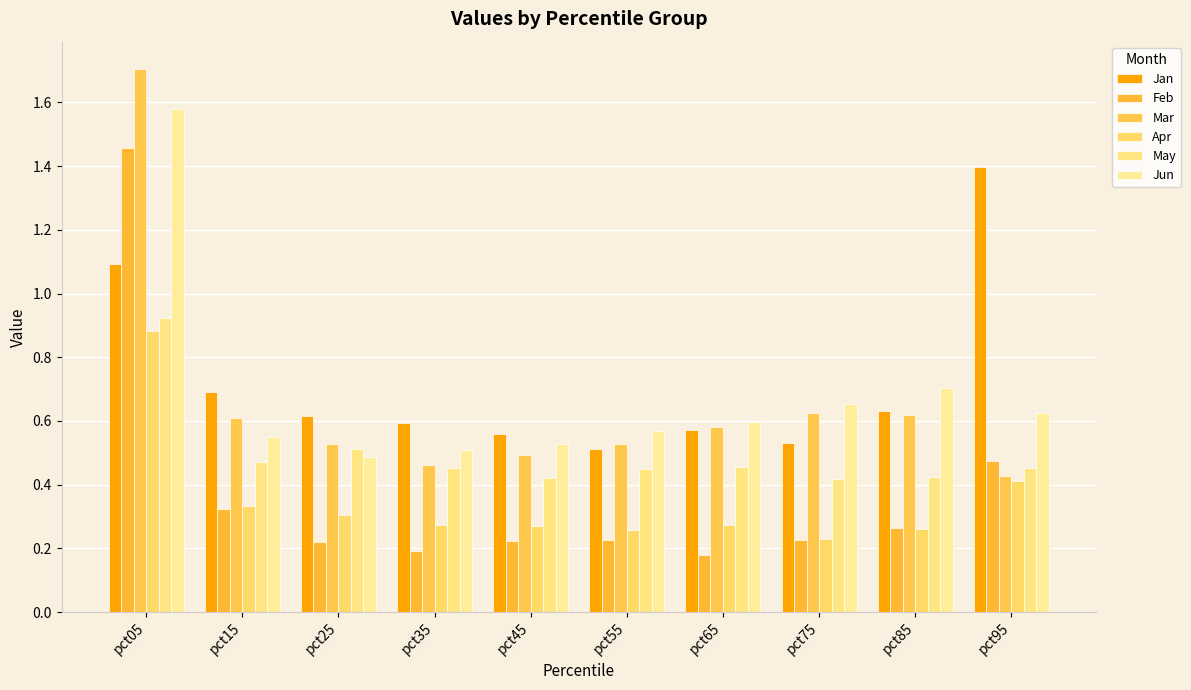

What is the greatest value displayed?

1.7